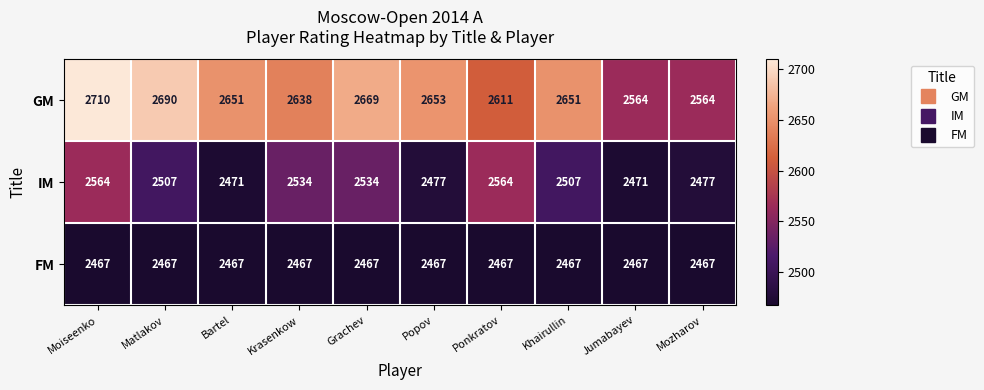

Is it true that FM equals 2467 at Grachev?

True